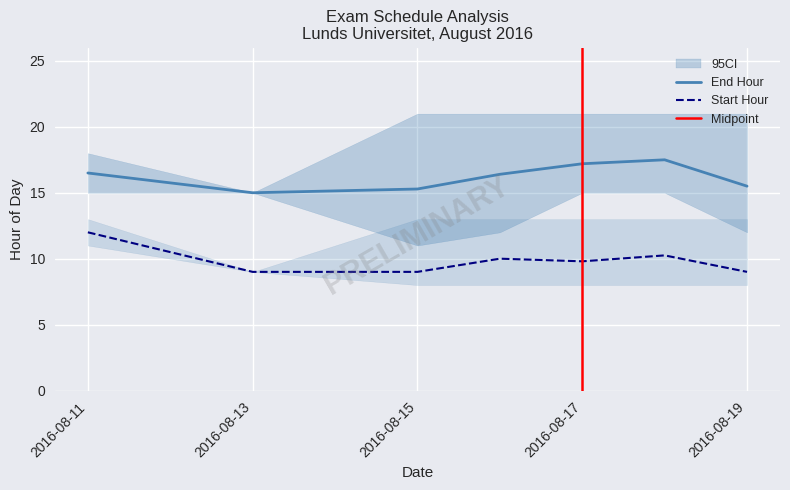

True or false: Start Hour and End Hour intersect in this chart.

False